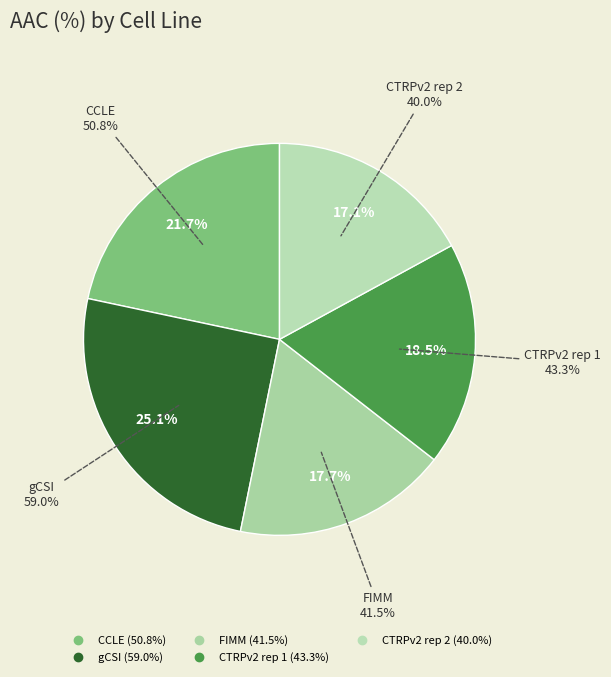

What percentage is NOT represented by FIMM?

82.3%